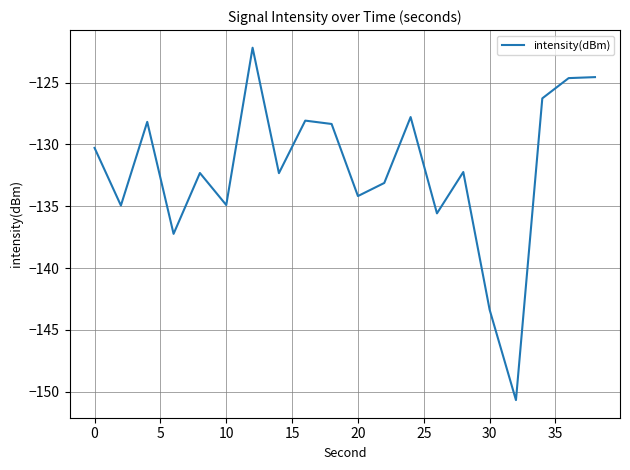

What is the difference between the maximum and minimum values?

28.5